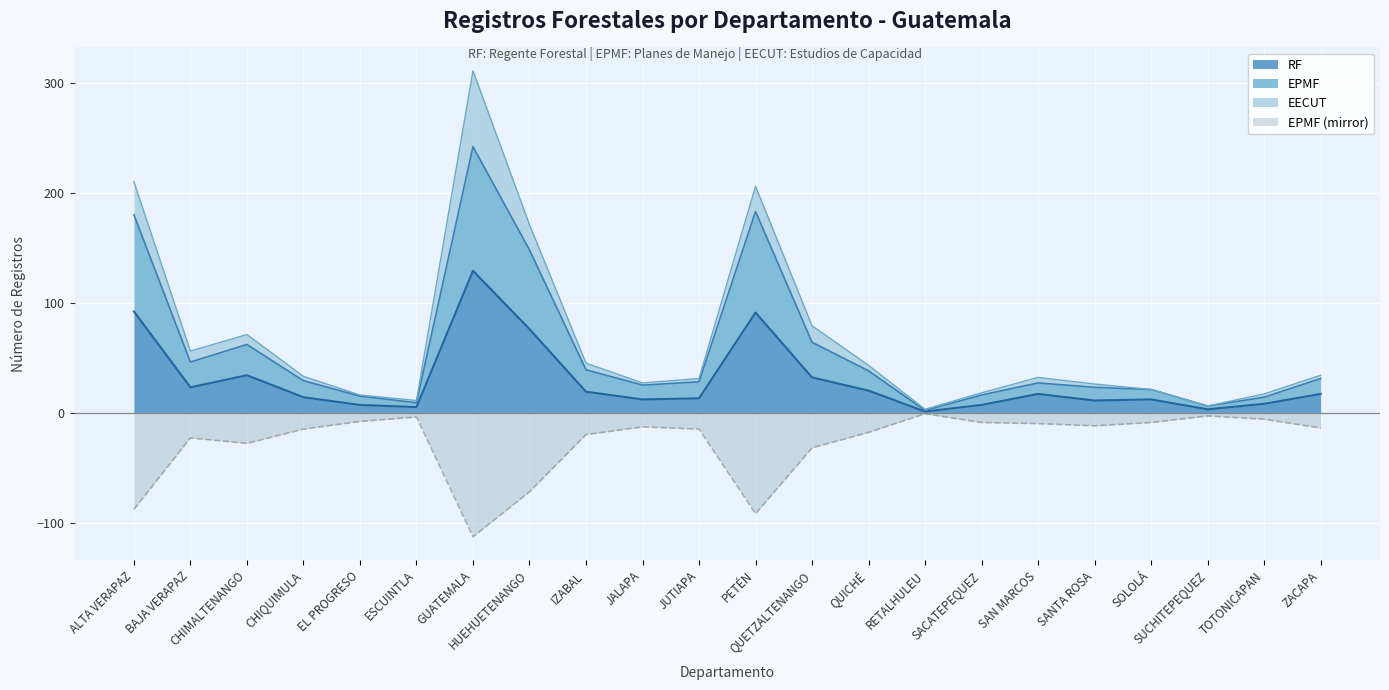

The RF series shows 31 at IZABAL. True or false?

False